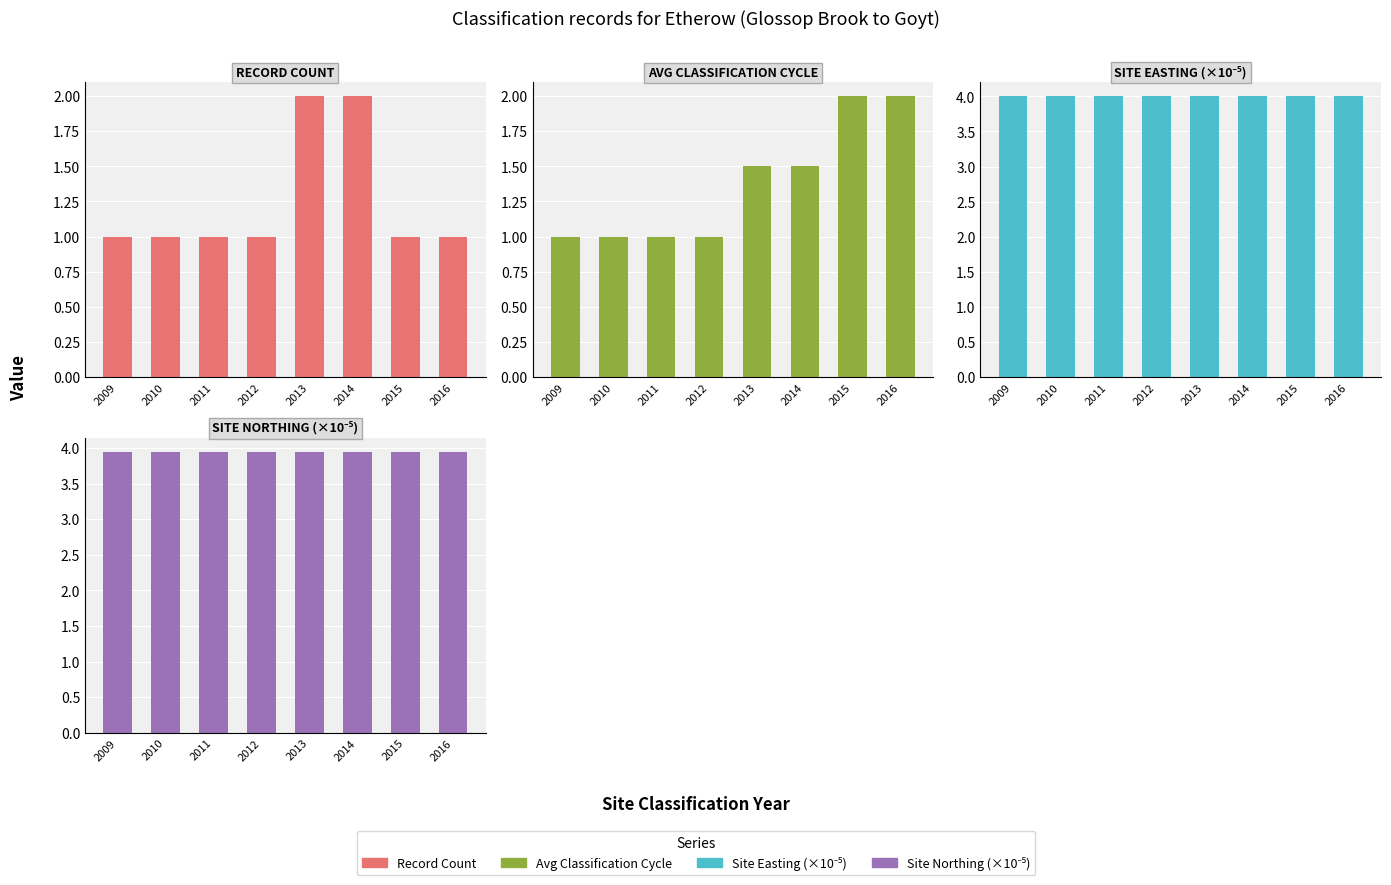

What are all the series names shown in the legend?

Record Count, Avg Classification Cycle, Site Easting (×10⁻⁵), Site Northing (×10⁻⁵)